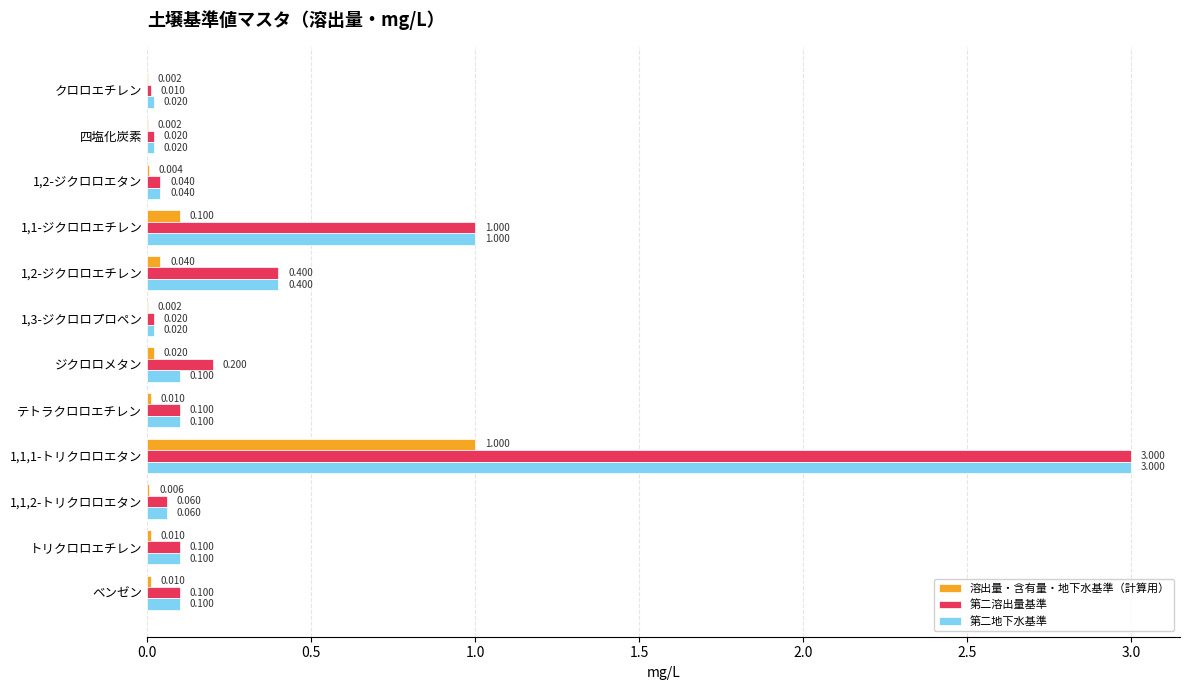

Is the value of 溶出量・含有量・地下水基準（計算用） at 1,3-ジクロロプロペン greater than the value of 第二溶出量基準 at トリクロロエチレン?

No